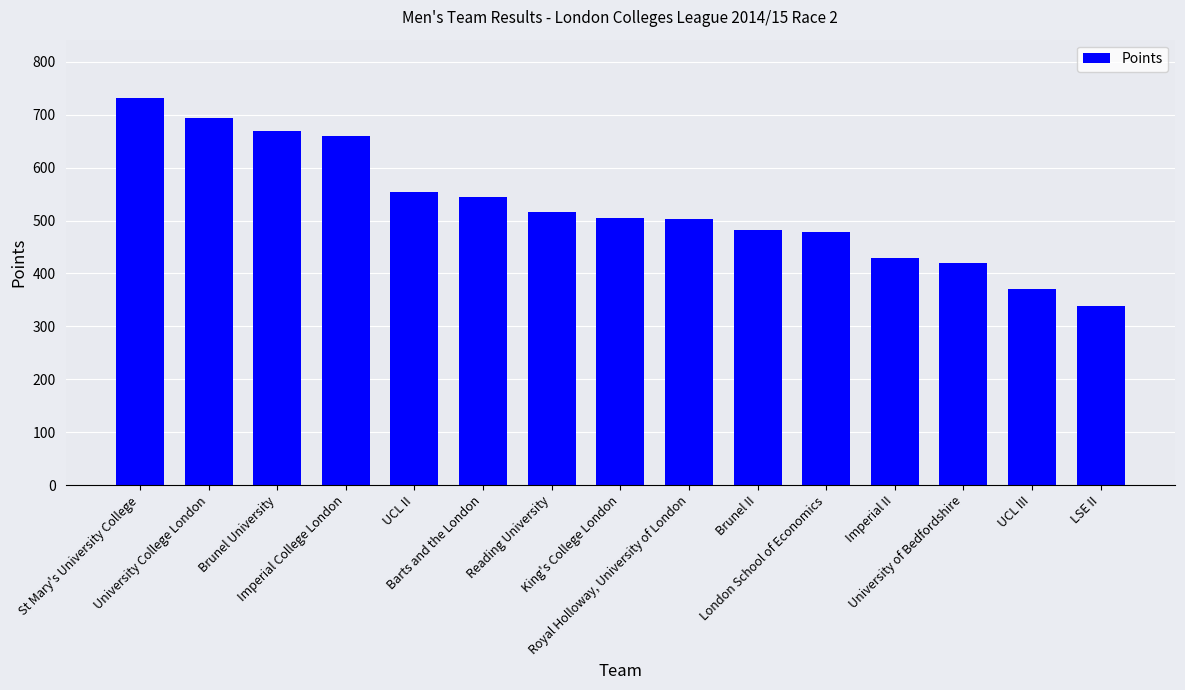

What position from the right is Royal Holloway, University of London?

7